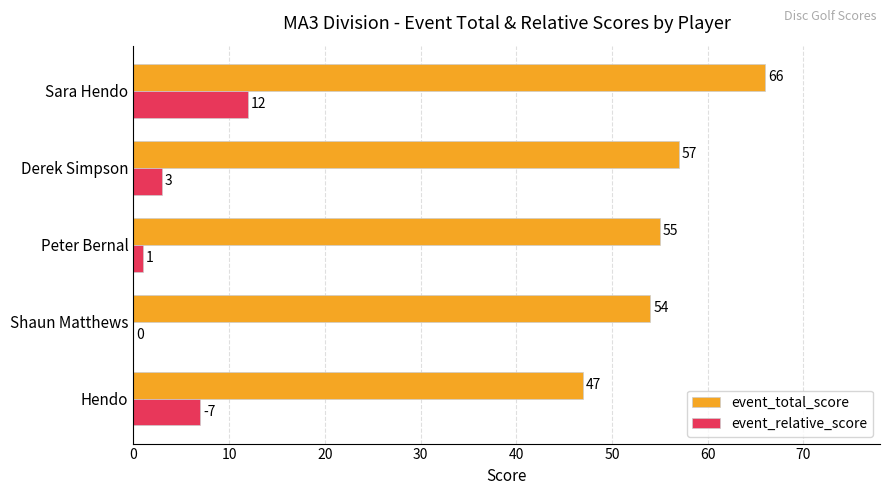

What is the sum of the event_total_score values at Sara Hendo and Derek Simpson?

123